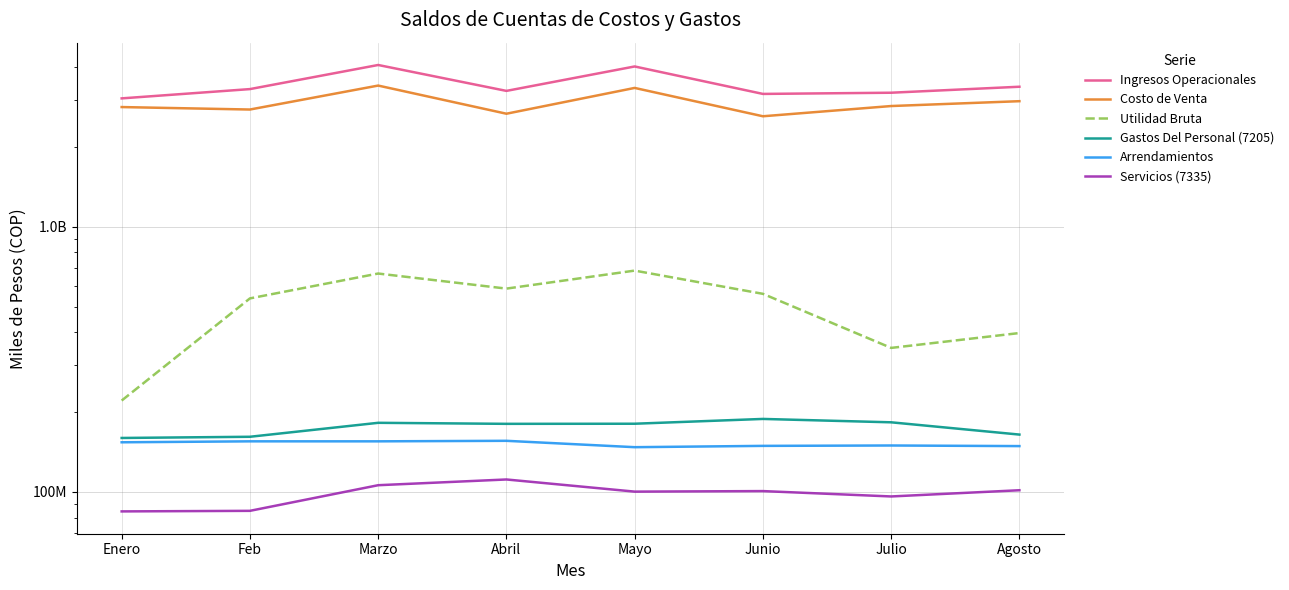

How many values in the Gastos Del Personal (7205) series are below 180829491?

4